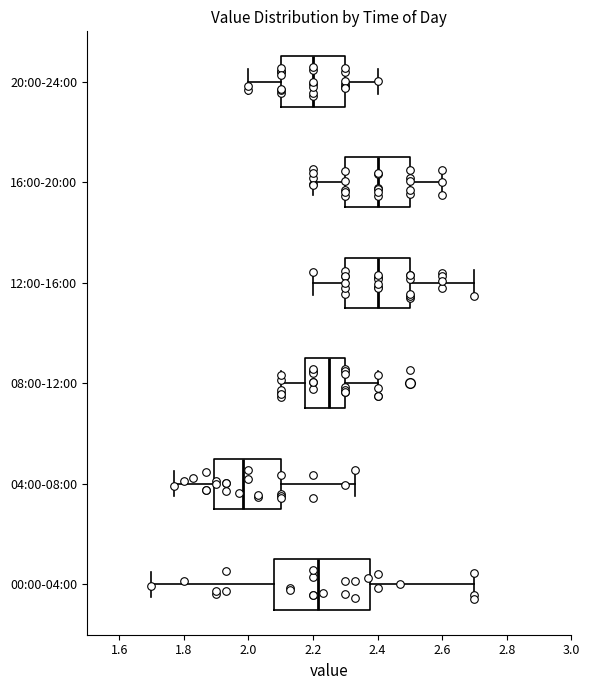

Which box is the widest, from its left edge to its right edge?

00:00-04:00